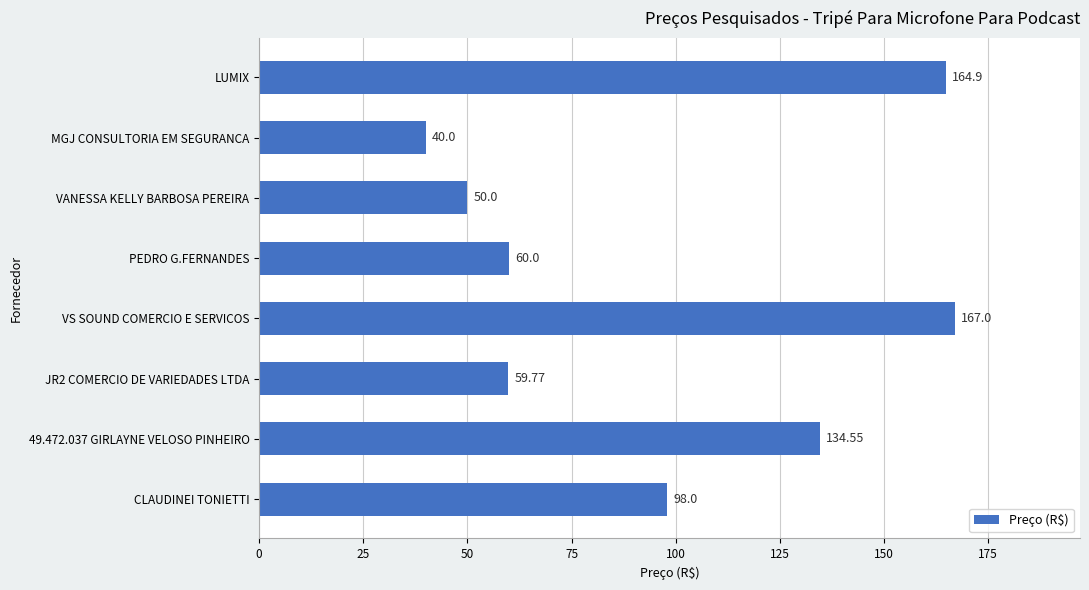

What is the change in value from 49.472.037 GIRLAYNE VELOSO PINHEIRO to JR2 COMERCIO DE VARIEDADES LTDA?

-74.8